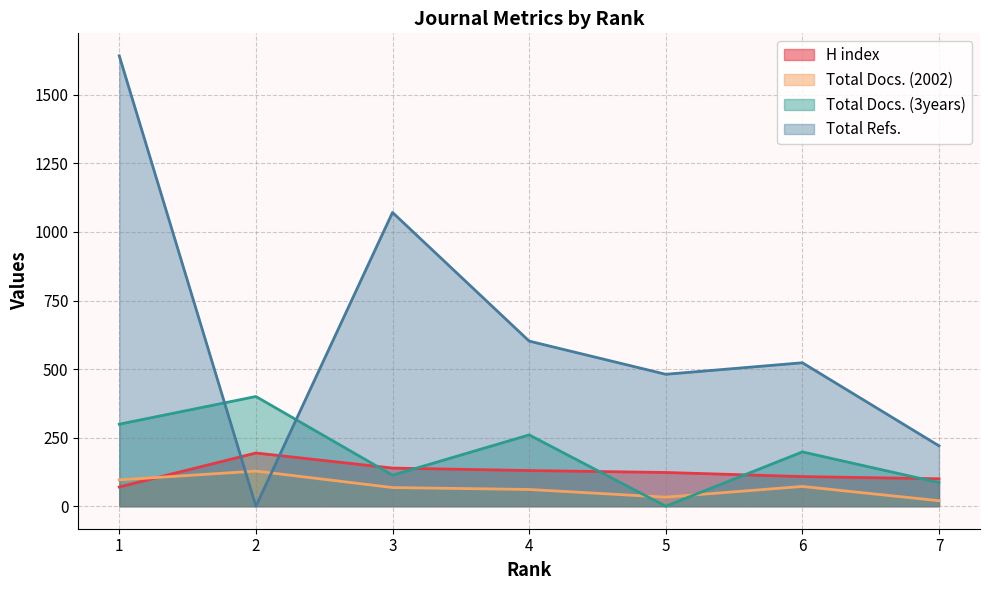

Reading right to left, what are all the values shown in this chart?

H index: 7=100	6=108	5=123	4=130	3=139	2=194	1=70
Total Docs. (2002): 7=20	6=72	5=33	4=61	3=68	2=128	1=96
Total Docs. (3years): 7=86	6=198	5=0	4=260	3=113	2=400	1=299
Total Refs.: 7=220	6=523	5=481	4=602	3=1071	2=0	1=1642